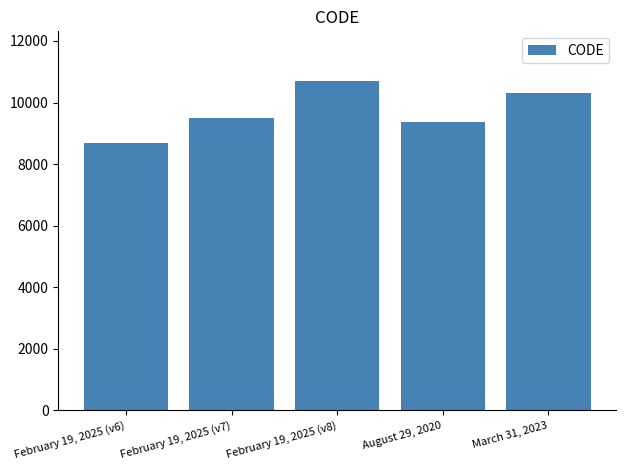

Count the number of categories in the chart.

5